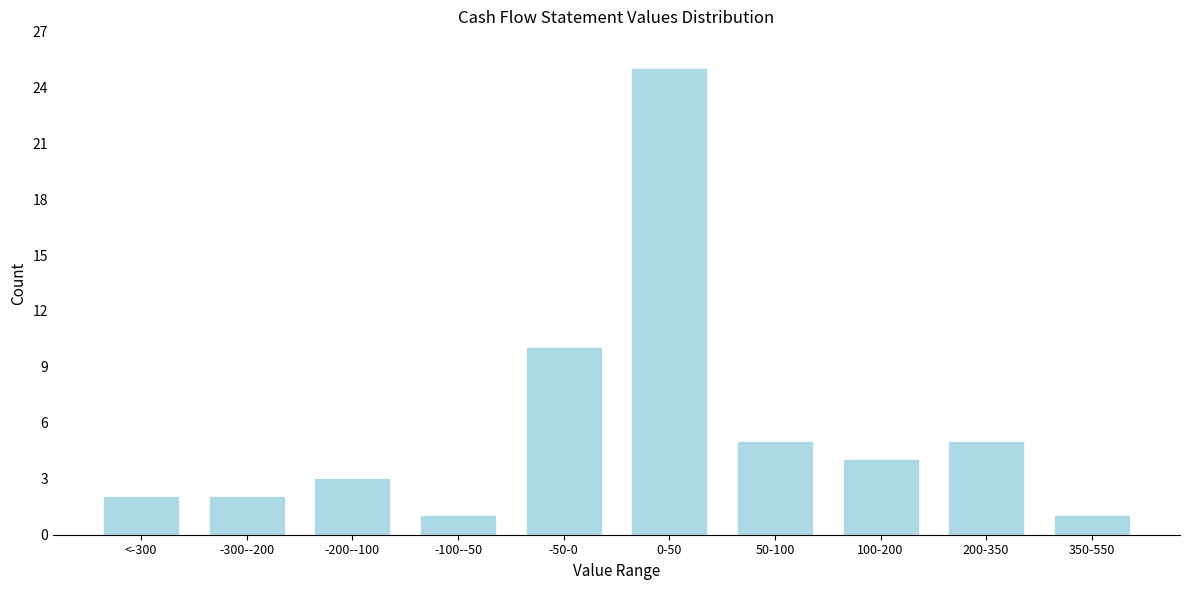

Reading right to left, transcribe all the data shown in this chart.

350-550=1	200-350=5	100-200=4	50-100=5	0-50=25	-50-0=10	-100--50=1	-200--100=3	-300--200=2	<-300=2